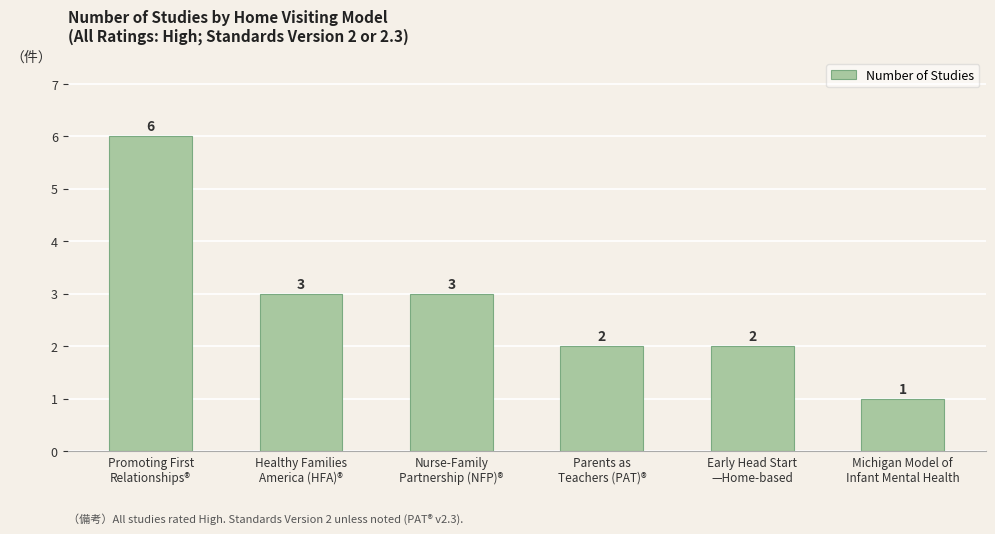

What is the value of the 4th bar from the left?

2